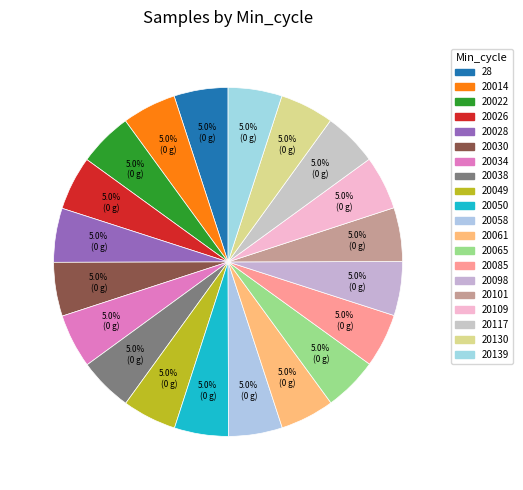

Count the number of slices in the pie.

20